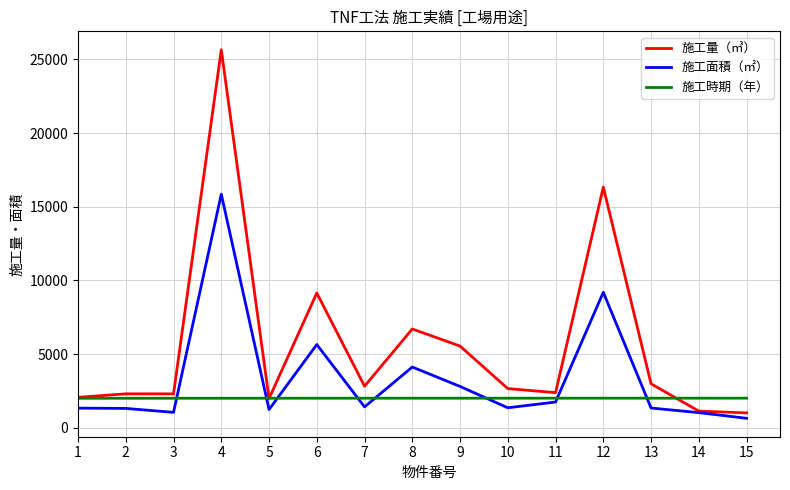

True or false: 施工量（㎥） and 施工時期（年） intersect in this chart.

True